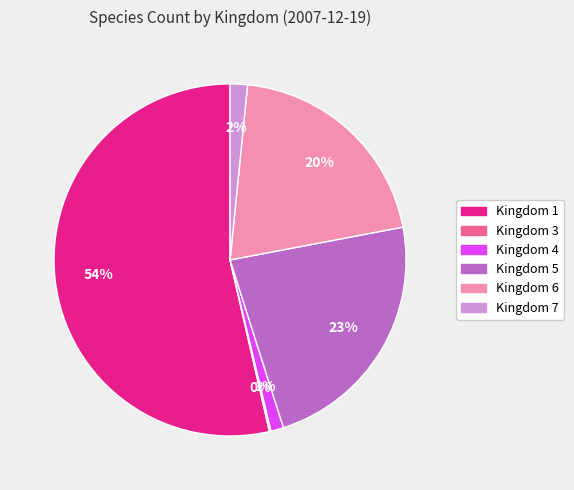

Is there a majority slice in this chart?

Yes